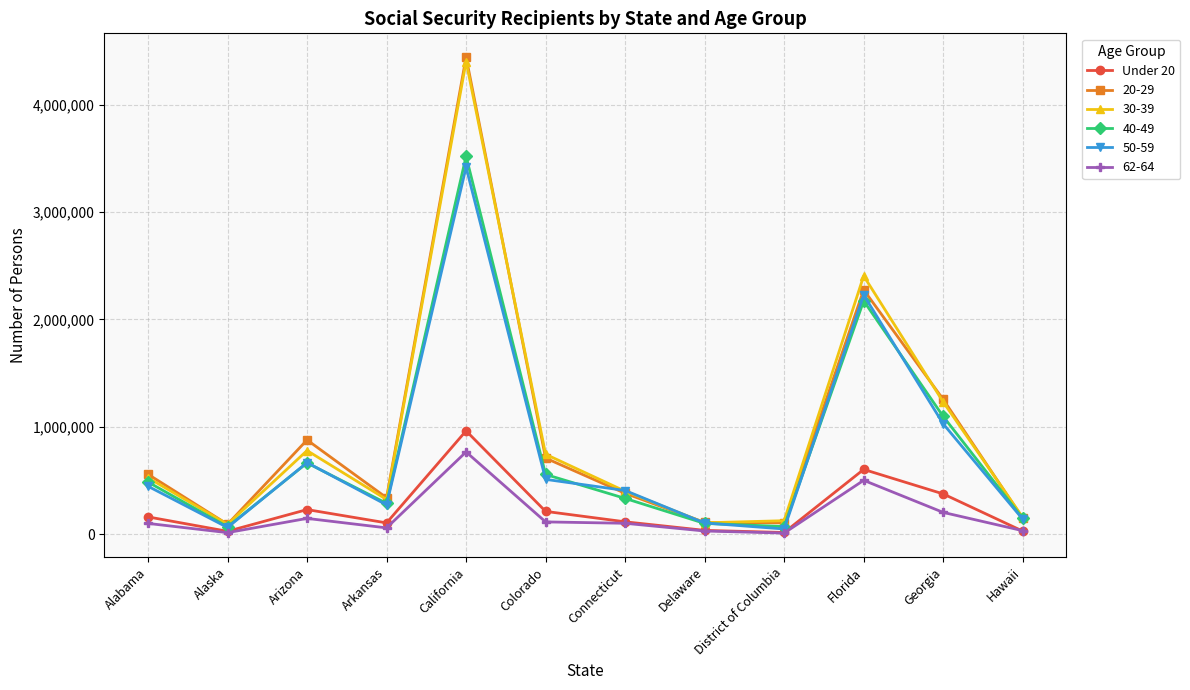

Is the value of 30-39 at Alabama greater than the value of Under 20 at Delaware?

Yes